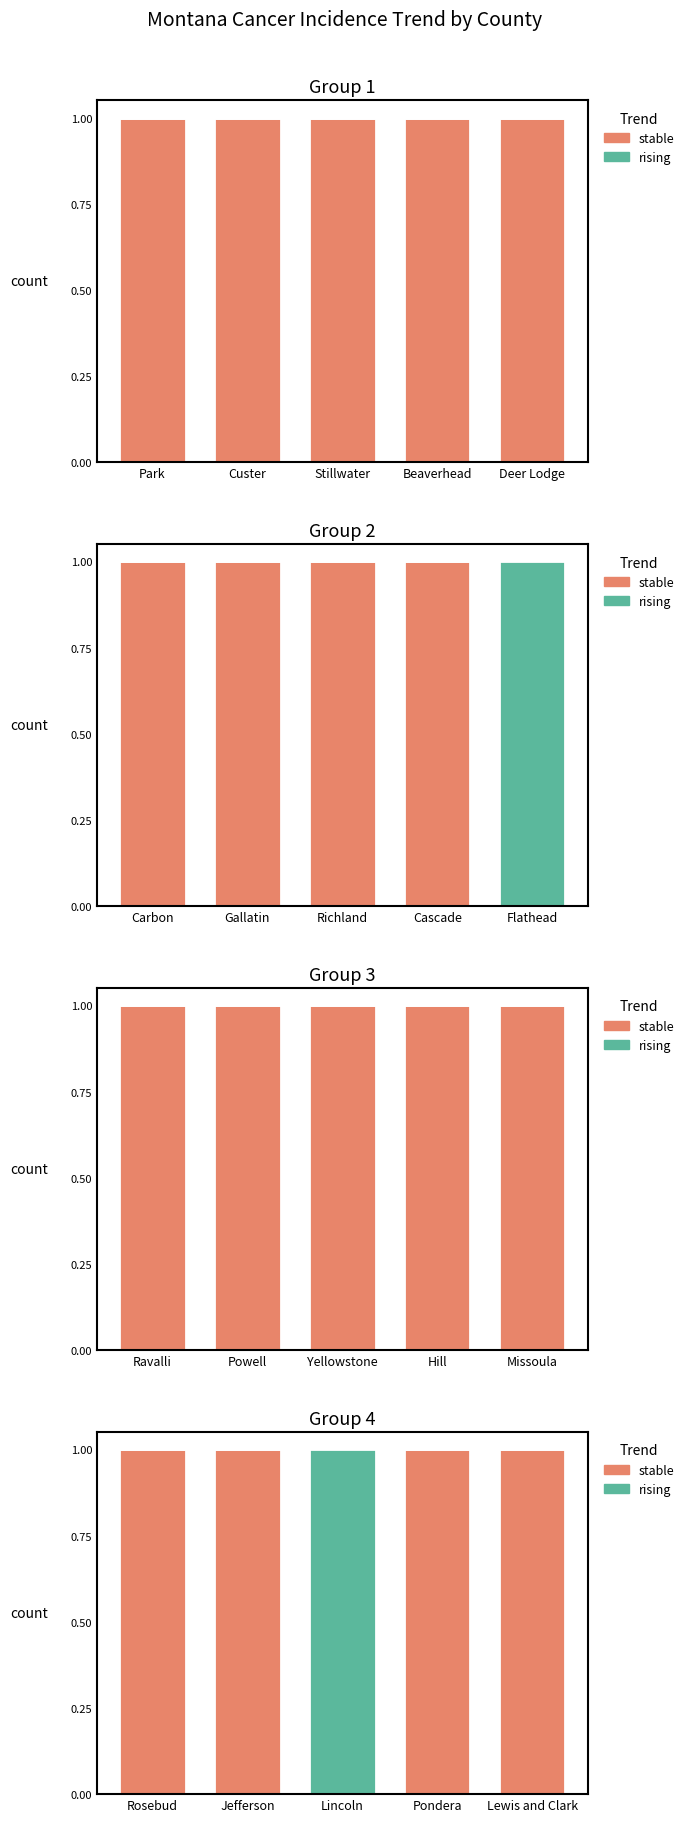

Which series has the largest total across all categories?

stable